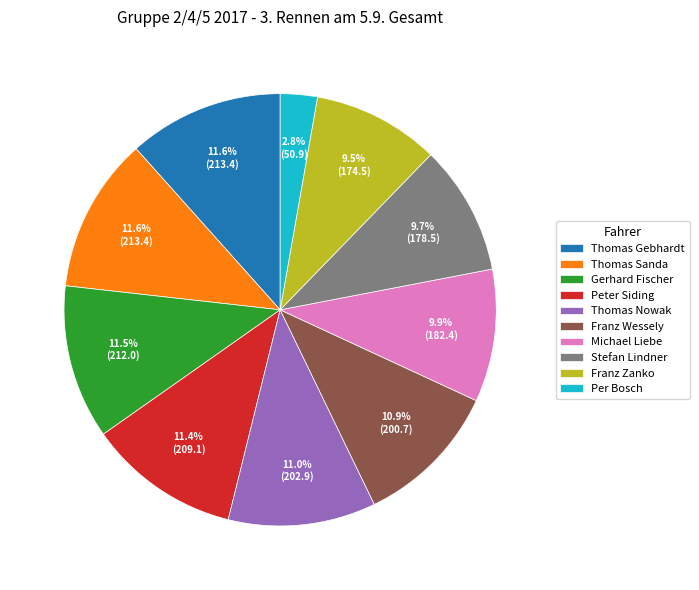

The Thomas Sanda slice represents 12% of the pie. True or false?

True